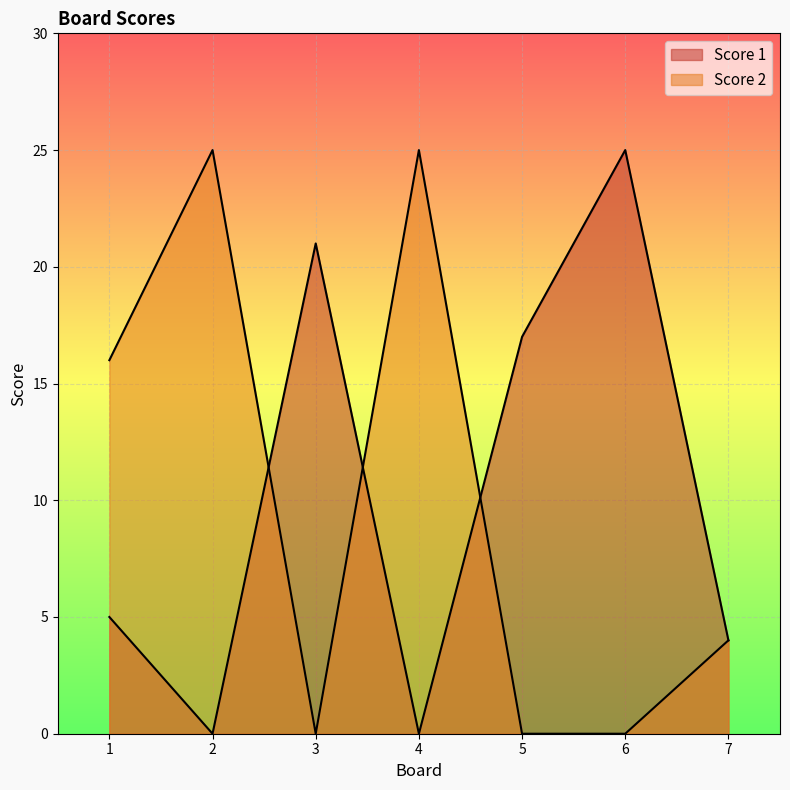

Between which two adjacent categories do Score 1 and Score 2 first intersect?

2 and 3